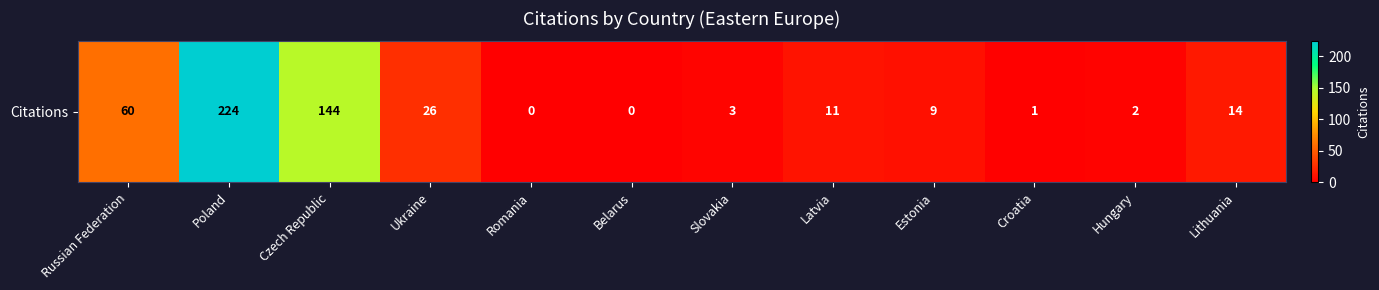

At which category does the chart reach its peak across all series?

Poland